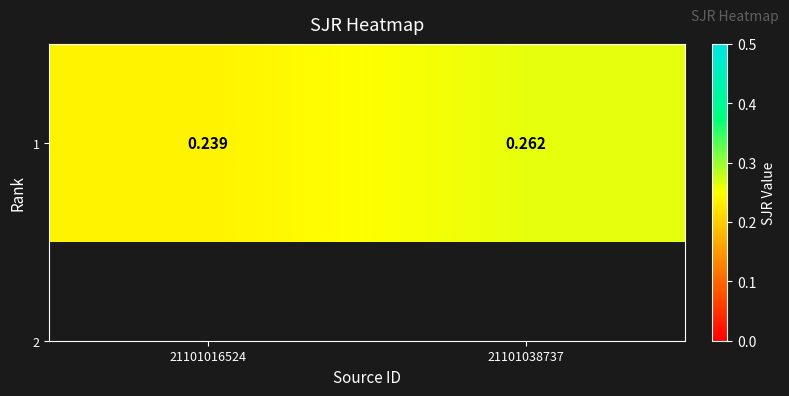

Reading left to right, what are all the values shown in this chart?

0.2	0.3